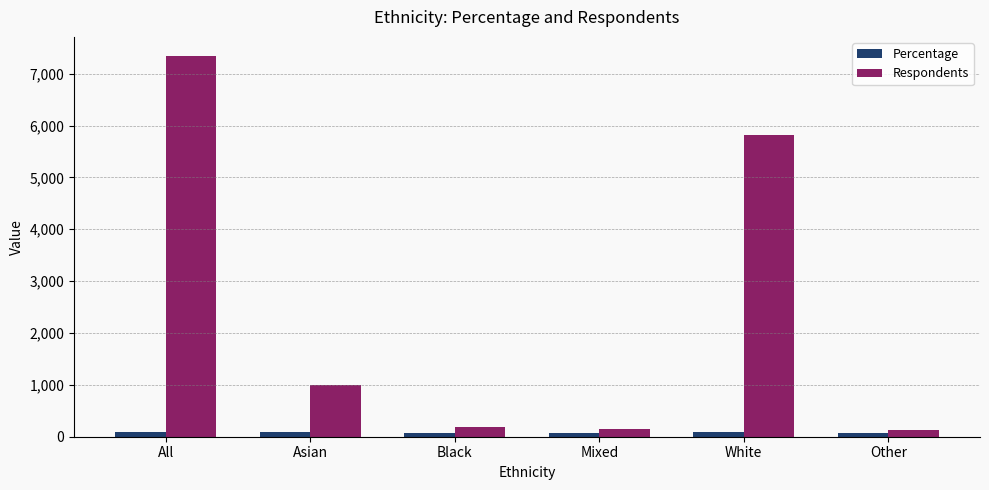

True or false: Respondents has a value of 9916 at All.

False